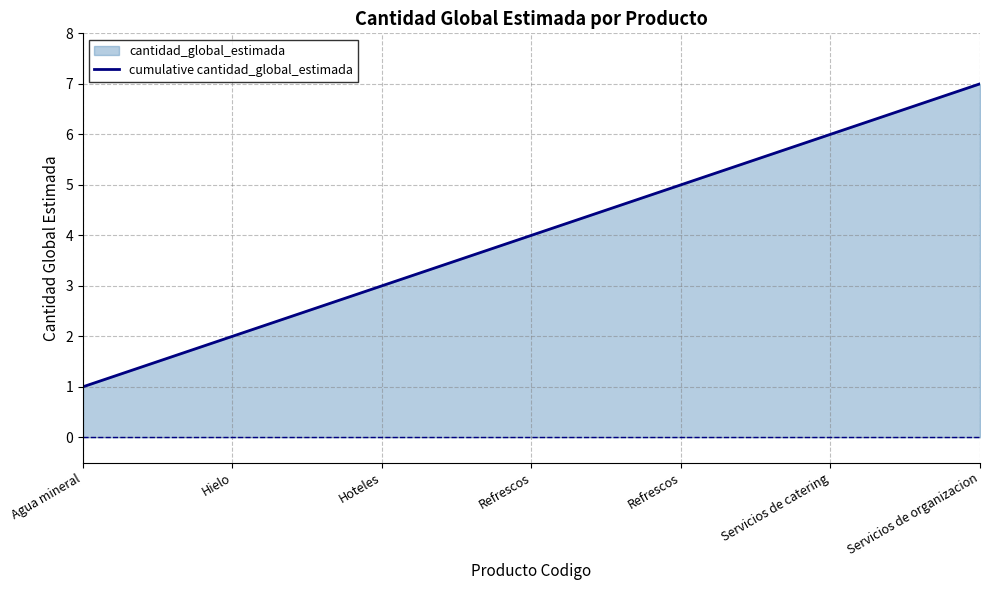

What is the label of the 7th point from the left?

Servicios de organizacion